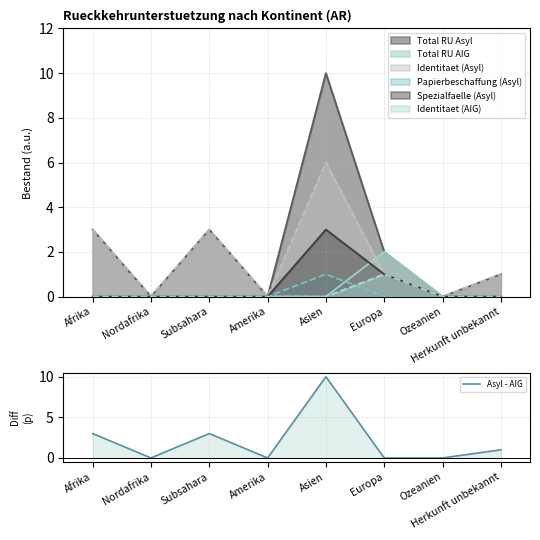

What is the difference between the values at Amerika and Afrika?

3